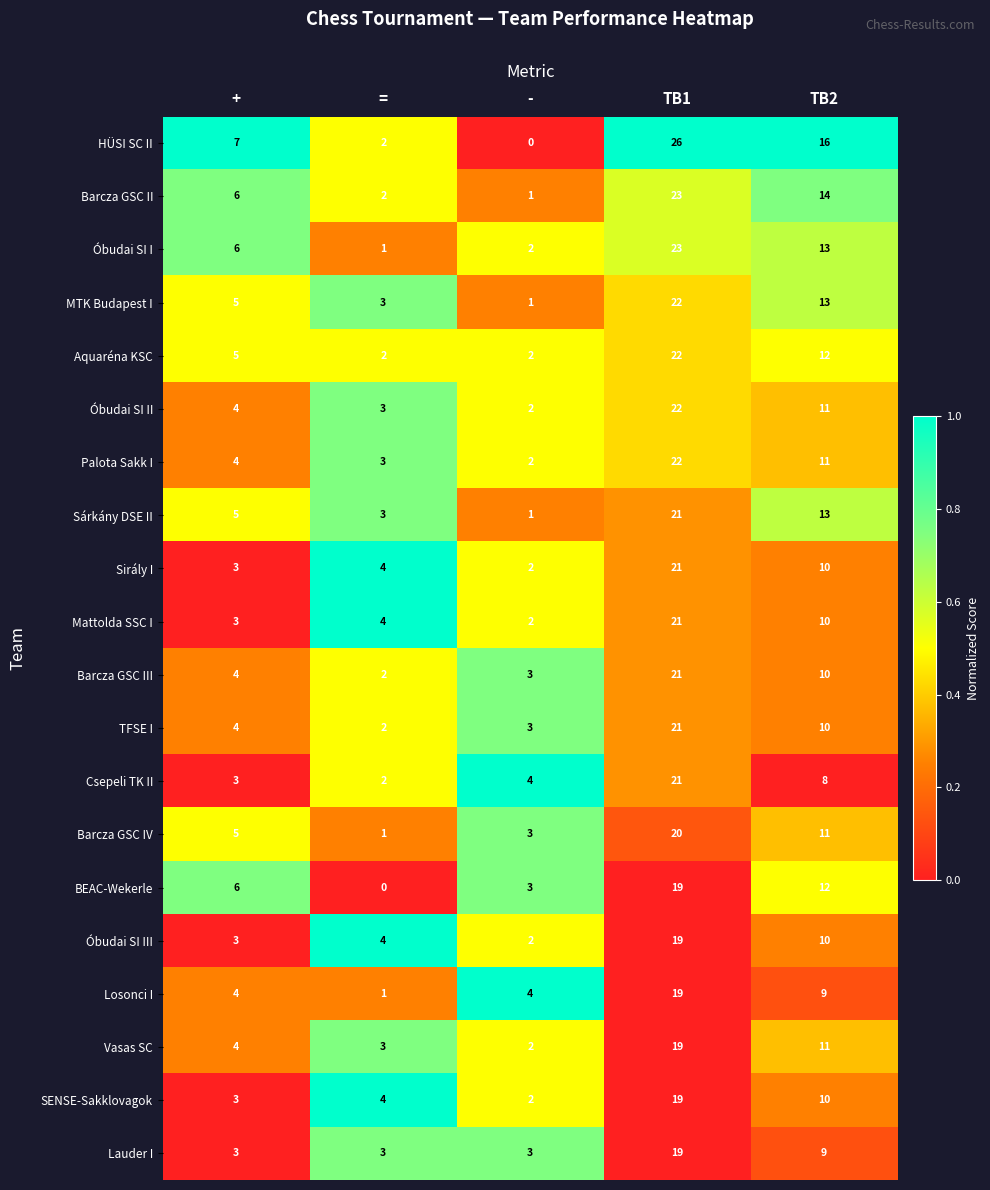

The HÜSI SC II series shows 10 at +. True or false?

False